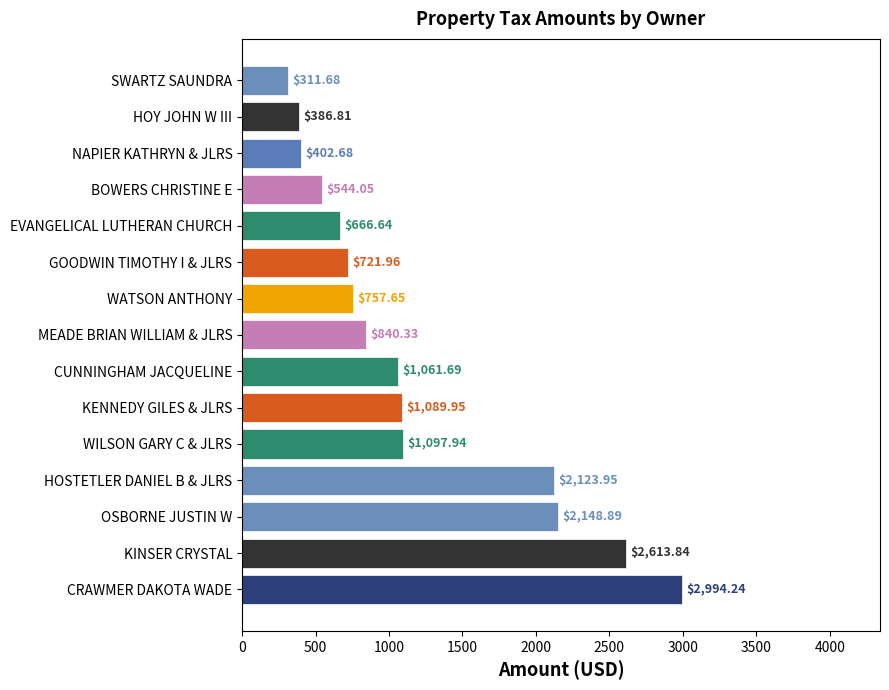

Rank the categories by value from highest to lowest.

CRAWMER DAKOTA WADE, KINSER CRYSTAL, OSBORNE JUSTIN W, HOSTETLER DANIEL B & JLRS, WILSON GARY C & JLRS, KENNEDY GILES & JLRS, CUNNINGHAM JACQUELINE, MEADE BRIAN WILLIAM & JLRS, WATSON ANTHONY, GOODWIN TIMOTHY I & JLRS, EVANGELICAL LUTHERAN CHURCH, BOWERS CHRISTINE E, NAPIER KATHRYN & JLRS, HOY JOHN W III, SWARTZ SAUNDRA